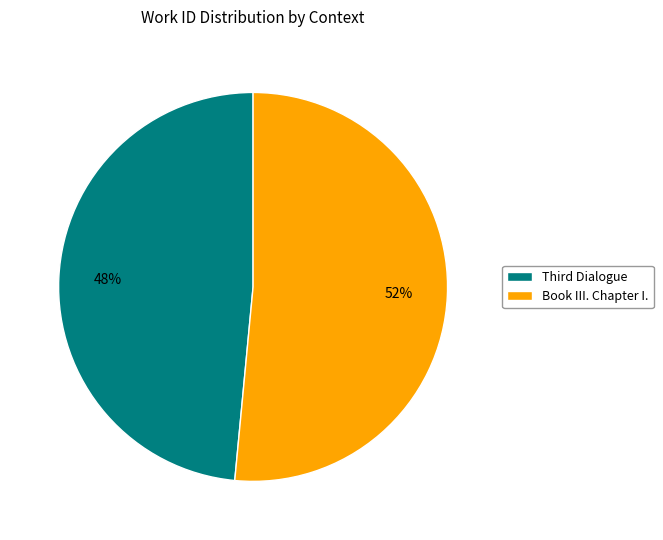

True or false: Book III. Chapter I. accounts for 52% of the total.

True